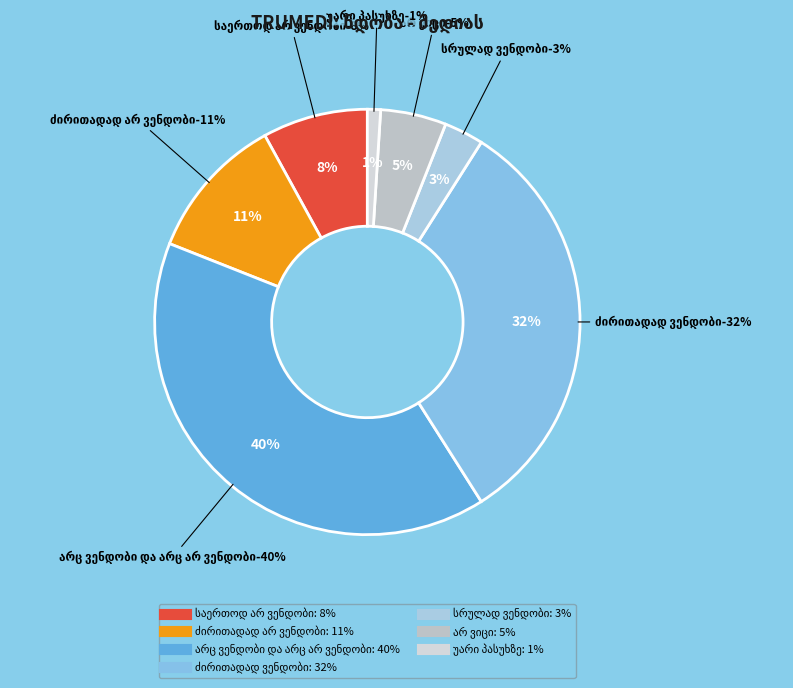

To the nearest percent, what percentage of the pie is სრულად ვენდობი?

3%